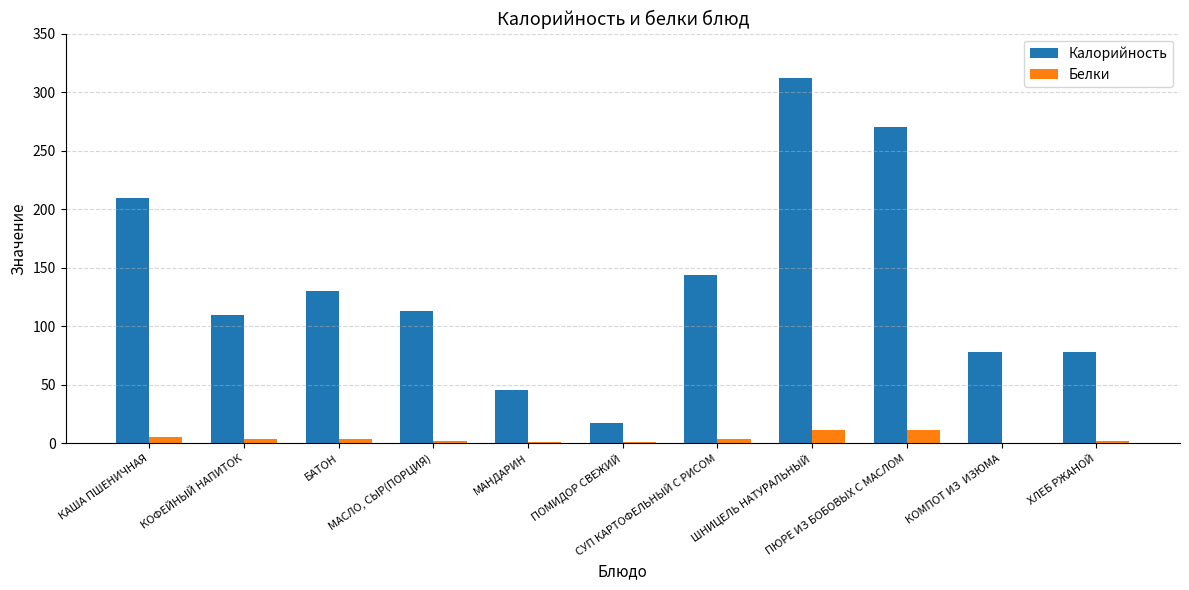

What is the sum of all Калорийность values?

1508.3